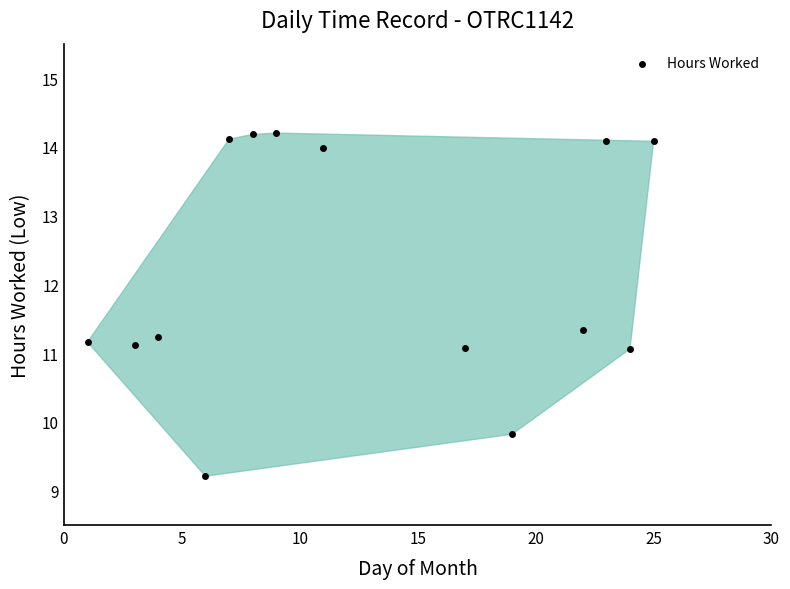

What is the range of Y values (max minus min)?

5.0